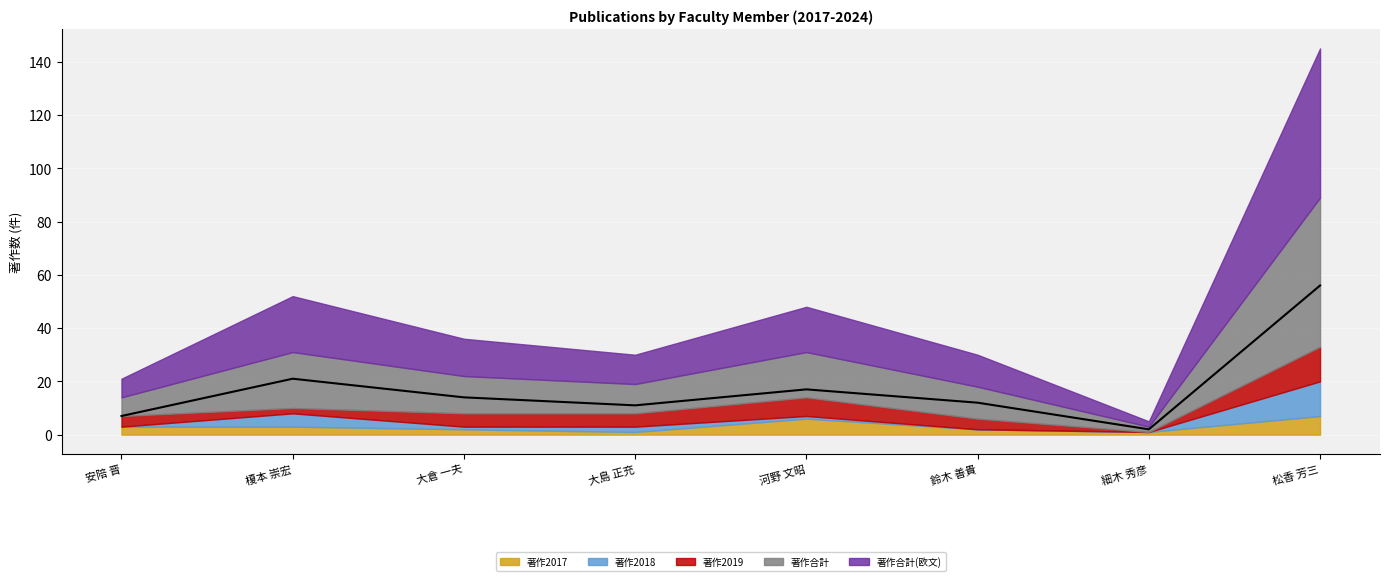

Which series has the largest total across all categories?

著作合計